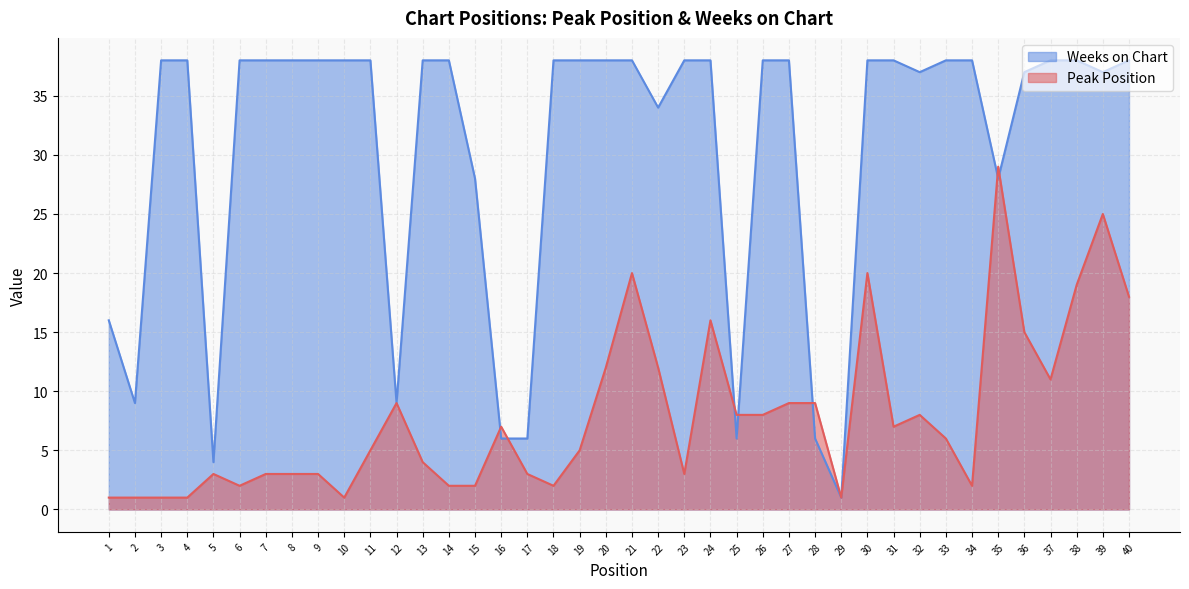

True or false: Weeks on Chart has more than 2 interior local peaks.

False